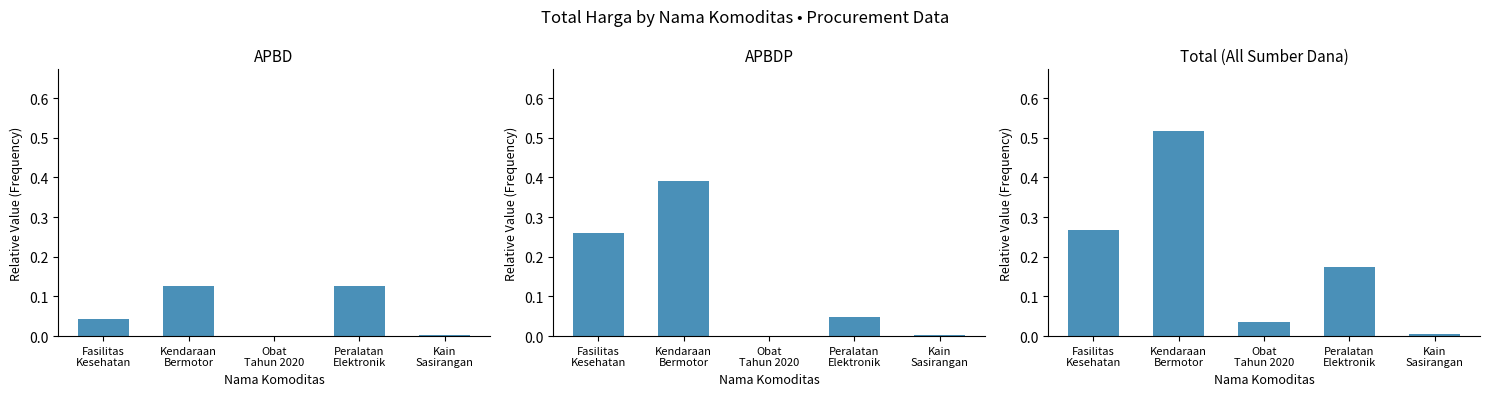

What is the sum of the APBD values at Fasilitas
Kesehatan and Peralatan
Elektronik?

0.2